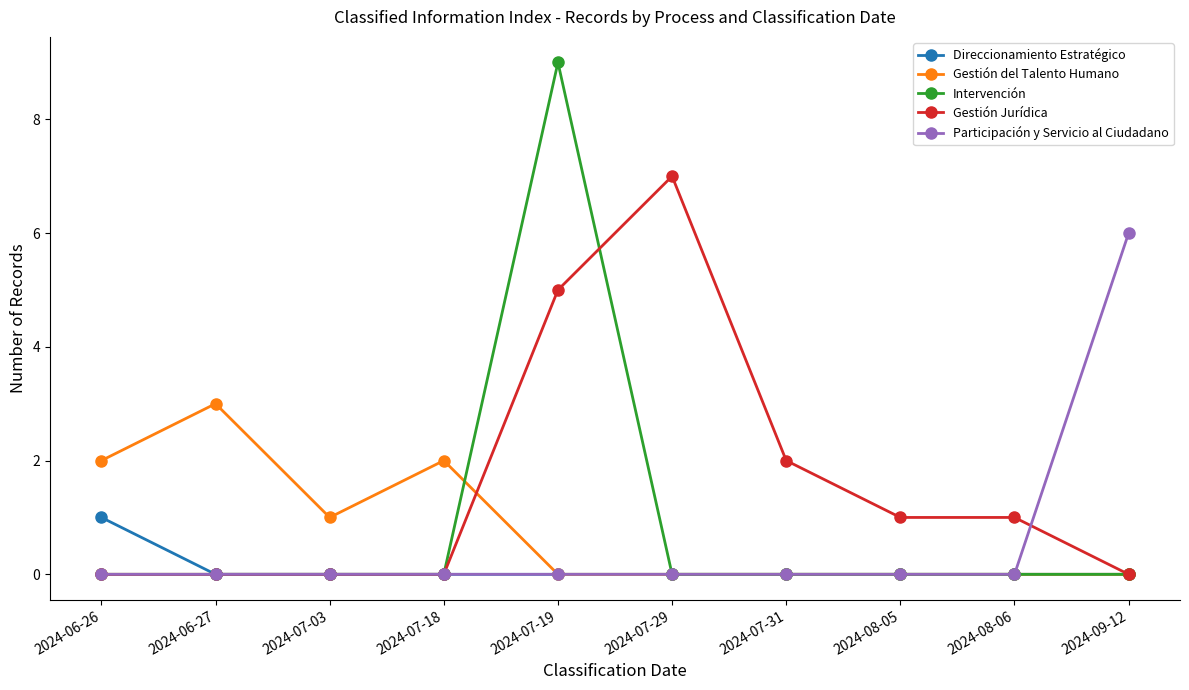

What are all the series names shown in the legend?

Direccionamiento Estratégico, Gestión del Talento Humano, Intervención, Gestión Jurídica, Participación y Servicio al Ciudadano